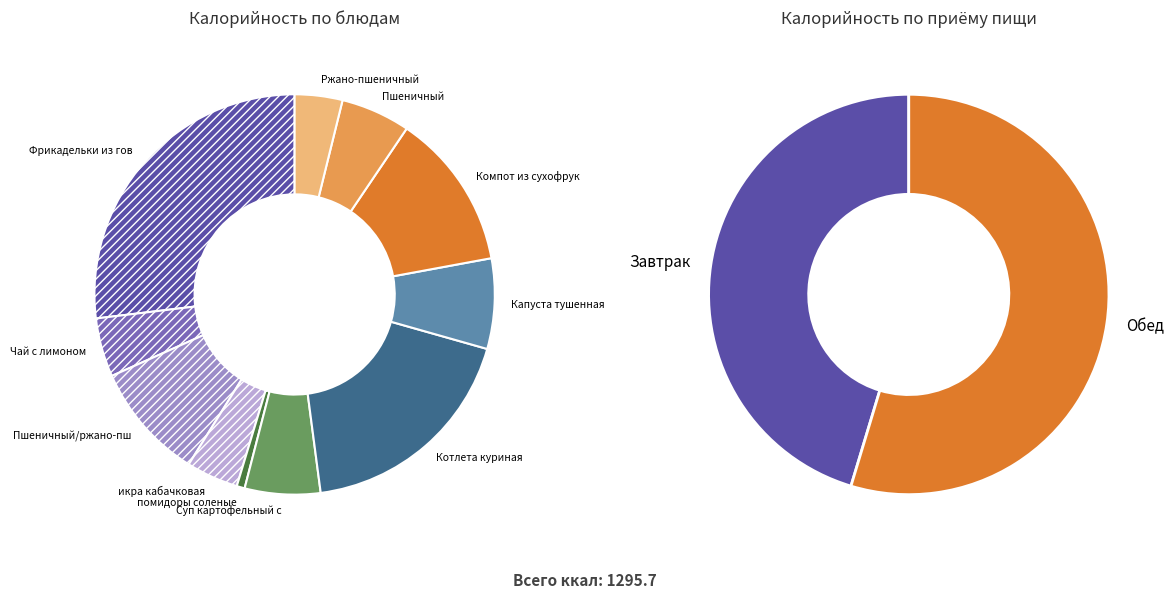

What percentage is NOT represented by Чай с лимоном?

95.2%